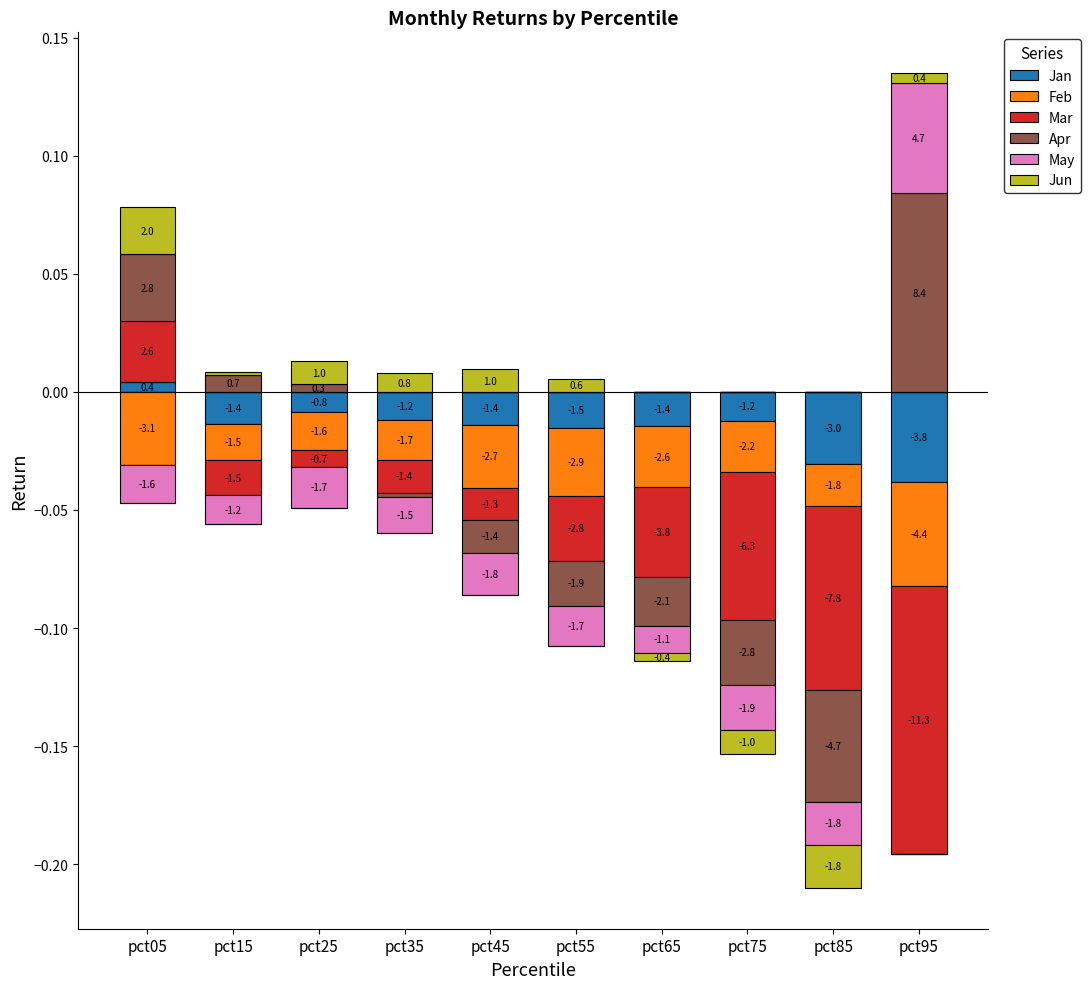

How many groups of bars are there?

10